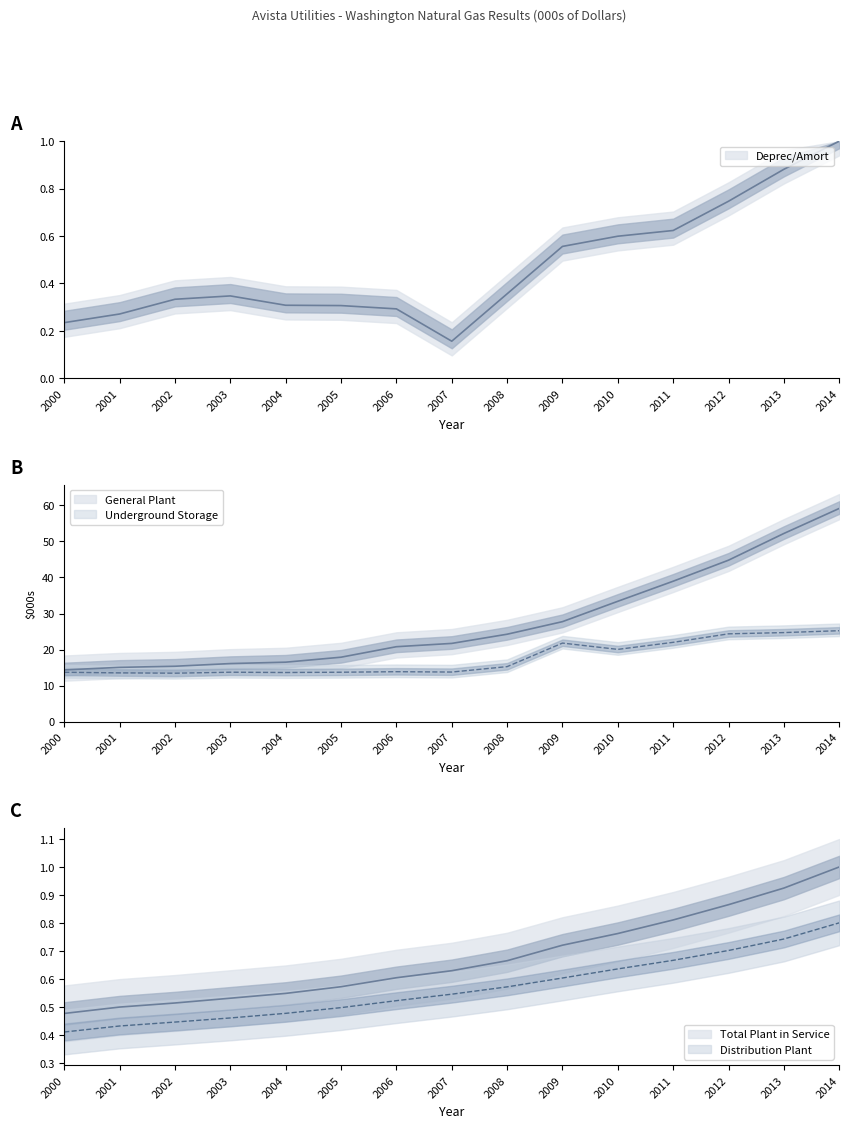

At which label is Distribution Plant closest to 0?

2000